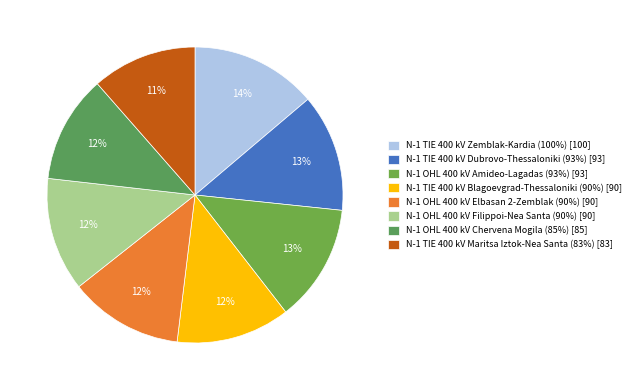

Count the number of slices in the pie.

8